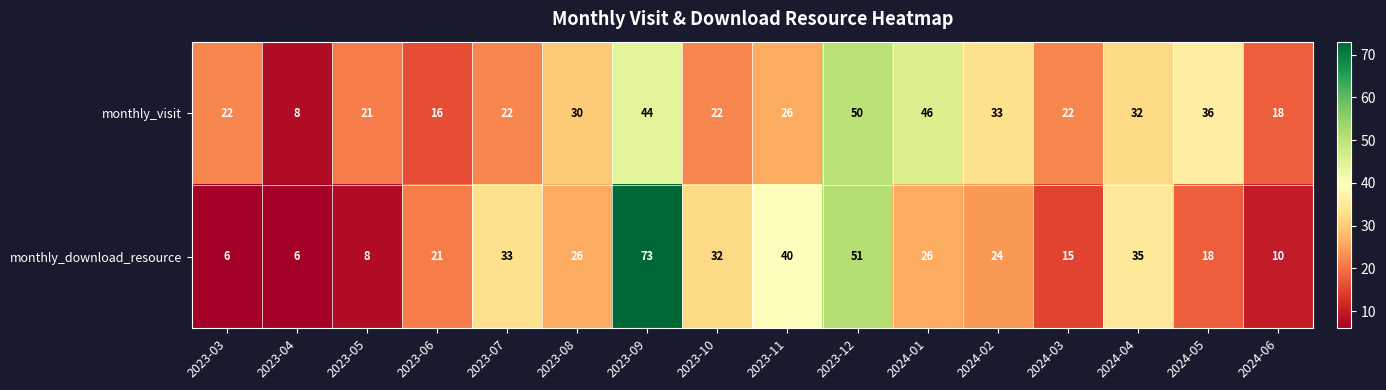

Which series has the largest range (max minus min)?

monthly_download_resource